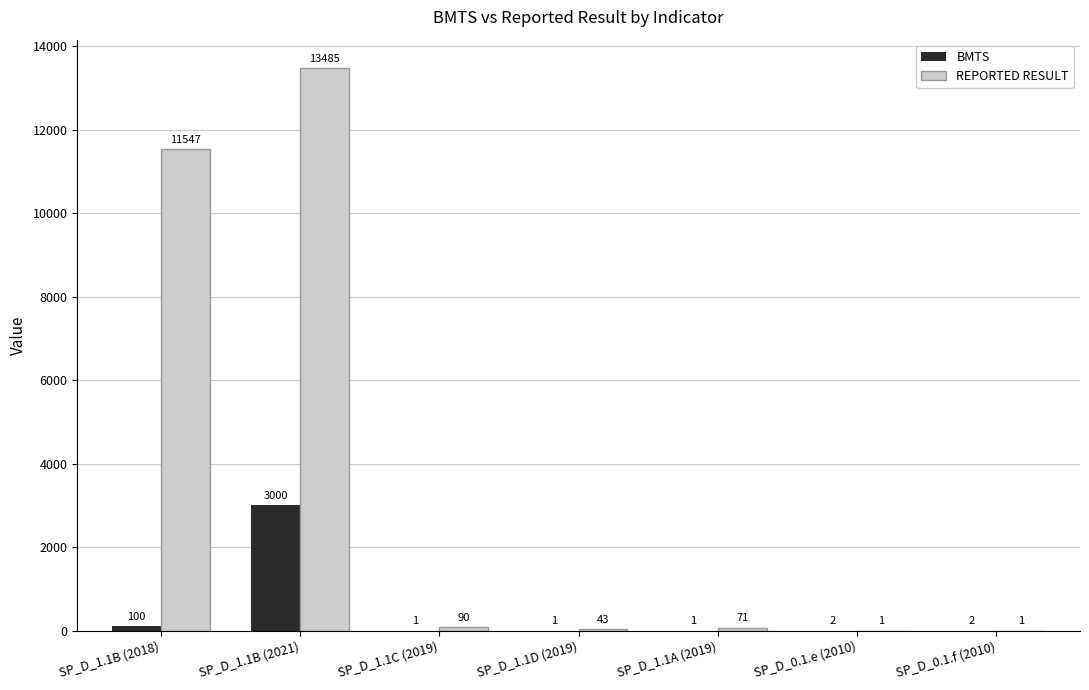

What is the sum of all REPORTED RESULT values?

25238